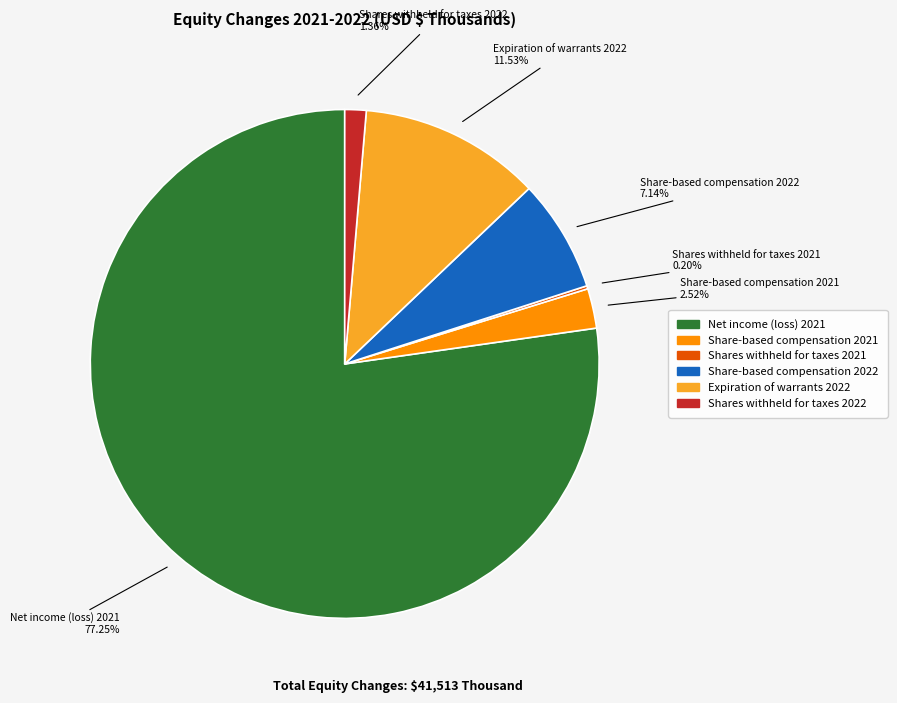

What is the largest slice in the pie chart?

Net income (loss) 2021